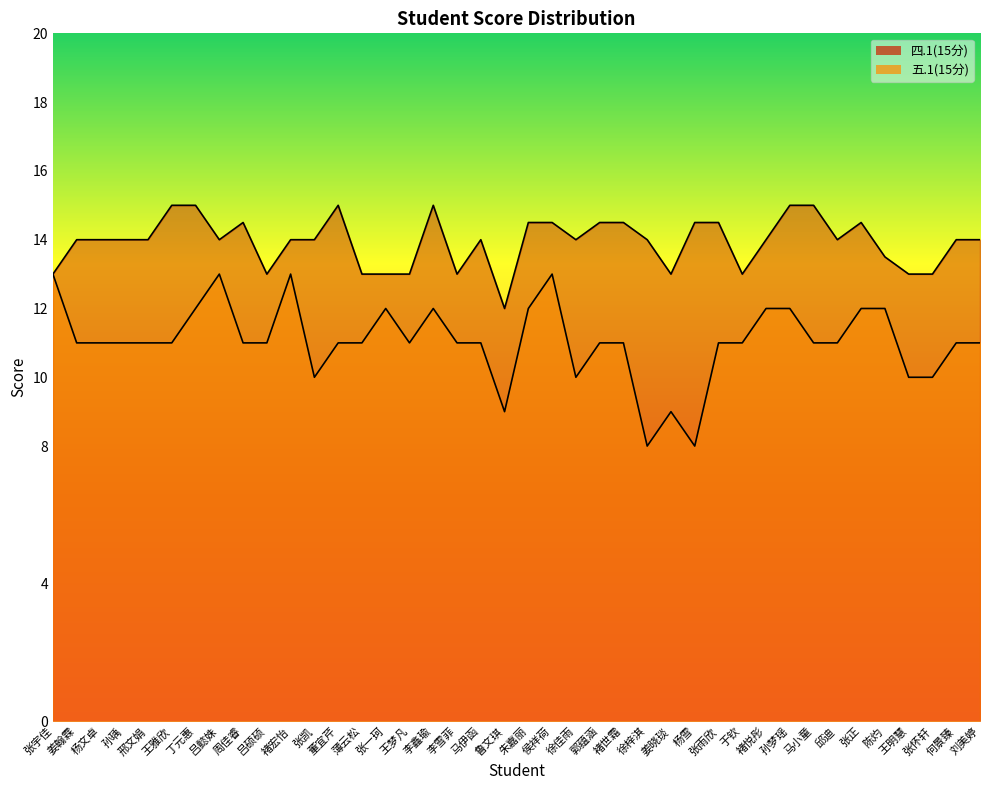

Reading left to right, what are all the values shown in this chart?

四.1(15分): 张宇佳=13.0	姜翰霖=14.0	杨文卓=14.0	孙瑀=14.0	邢文娟=14.0	王雅欣=15.0	丁元惠=15.0	吕懿姝=14.0	周佳睿=14.5	吕硕硕=13.0	褚宏怡=14.0	张凯=14.0	董宜芹=15.0	薄云松=13.0	张一珂=13.0	王梦凡=13.0	李鑫瑜=15.0	李雪菲=13.0	马伊函=14.0	鲁文琪=12.0	朱嘉丽=14.5	侯祥荷=14.5	徐佳雨=14.0	郭蕴涵=14.5	褚世霜=14.5	徐梓淇=14.0	姜晓琰=13.0	杨雪=14.5	张雨欣=14.5	于钦=13.0	褚悦彤=14.0	孙梦瑶=15.0	马小童=15.0	邱迪=14.0	张正=14.5	陈灼=13.5	王明慧=13.0	张怀轩=13.0	何景臻=14.0	刘美婷=14.0
五.1(15分): 张宇佳=13.0	姜翰霖=11.0	杨文卓=11.0	孙瑀=11.0	邢文娟=11.0	王雅欣=11.0	丁元惠=12.0	吕懿姝=13.0	周佳睿=11.0	吕硕硕=11.0	褚宏怡=13.0	张凯=10.0	董宜芹=11.0	薄云松=11.0	张一珂=12.0	王梦凡=11.0	李鑫瑜=12.0	李雪菲=11.0	马伊函=11.0	鲁文琪=9.0	朱嘉丽=12.0	侯祥荷=13.0	徐佳雨=10.0	郭蕴涵=11.0	褚世霜=11.0	徐梓淇=8.0	姜晓琰=9.0	杨雪=8.0	张雨欣=11.0	于钦=11.0	褚悦彤=12.0	孙梦瑶=12.0	马小童=11.0	邱迪=11.0	张正=12.0	陈灼=12.0	王明慧=10.0	张怀轩=10.0	何景臻=11.0	刘美婷=11.0